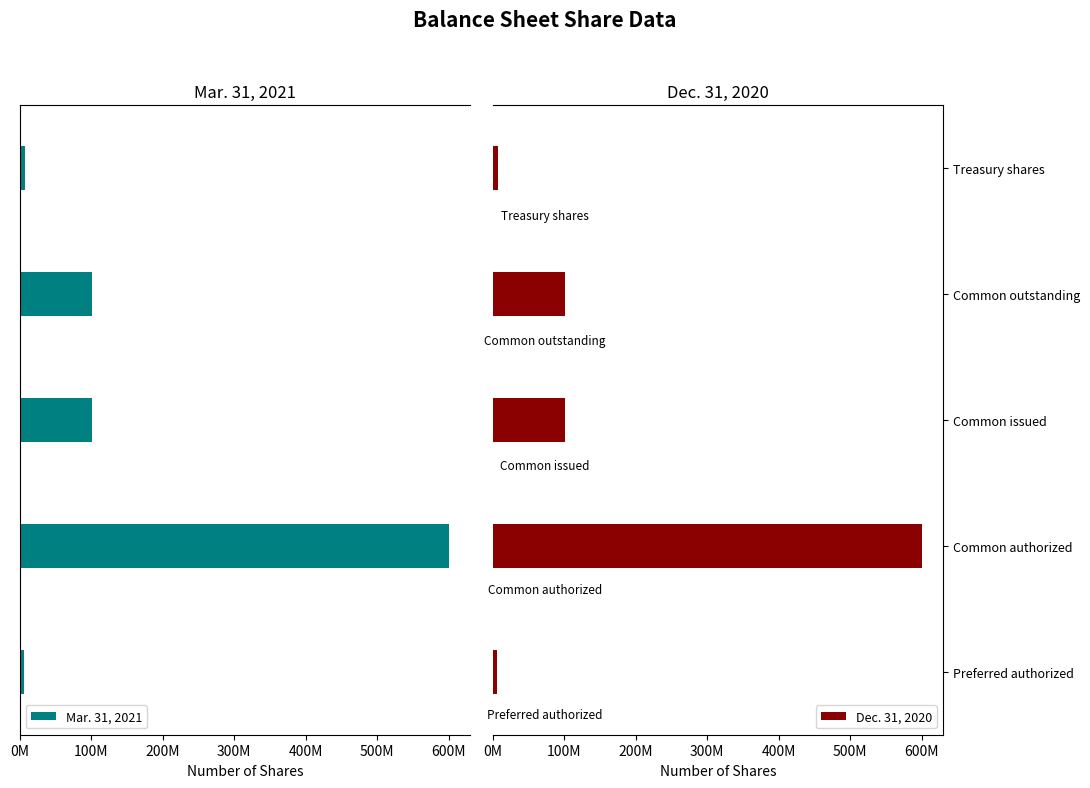

Which has a higher value, Common outstanding or Preferred authorized?

Preferred authorized